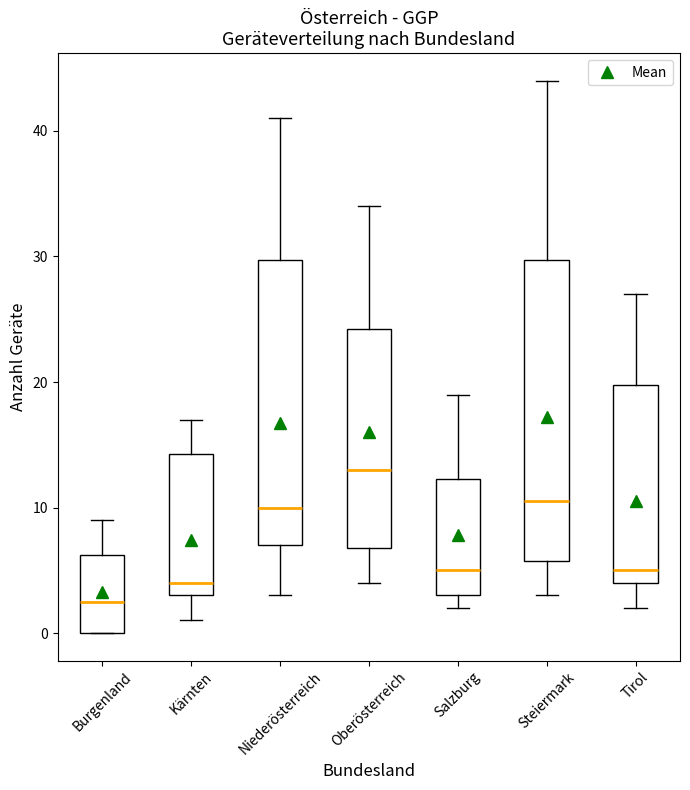

Reading left to right, read every box against the y-axis: the position of its median line, the range the box covers, and the ends of its whiskers. The values are not printed on the chart, so give them approximately, as read against the axis.

Burgenland: median 3, box 0 to 6, whiskers 0 to 9
Kärnten: median 4, box 3 to 14, whiskers 1 to 17
Niederösterreich: median 10, box 7 to 30, whiskers 3 to 41
Oberösterreich: median 13, box 7 to 24, whiskers 4 to 34
Salzburg: median 5, box 3 to 12, whiskers 2 to 19
Steiermark: median 11, box 6 to 30, whiskers 3 to 44
Tirol: median 5, box 4 to 20, whiskers 2 to 27